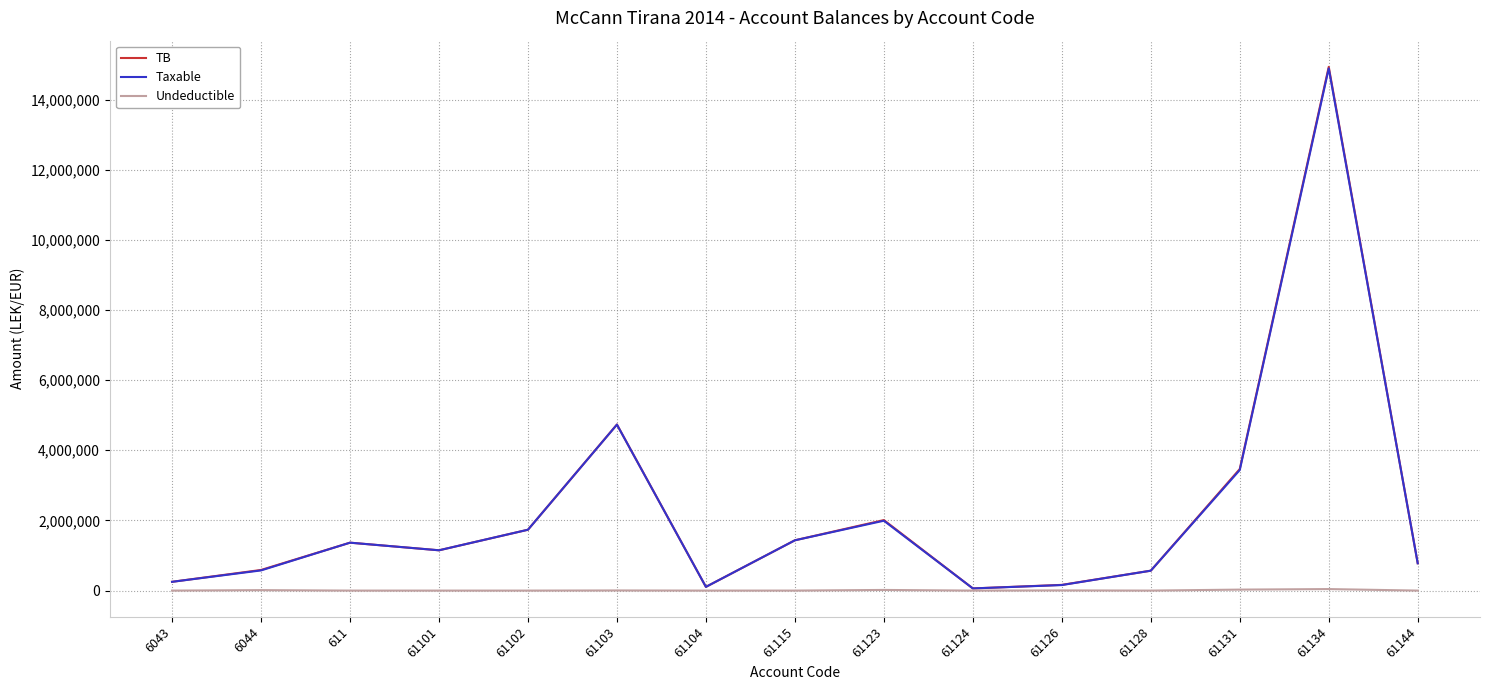

At which category is the sum across all series the highest?

61134